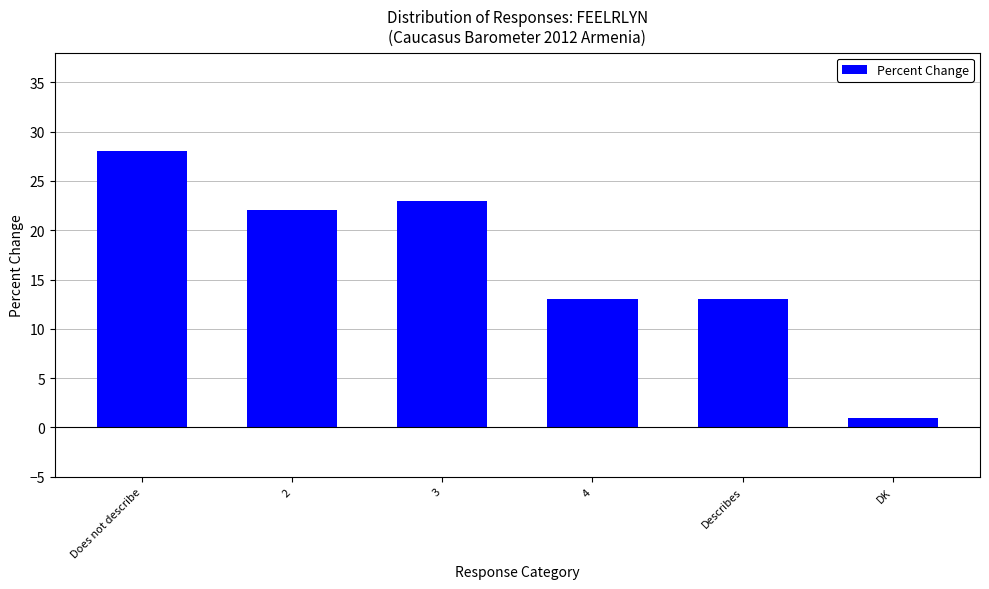

Is it true that the value at 2 is 22?

True